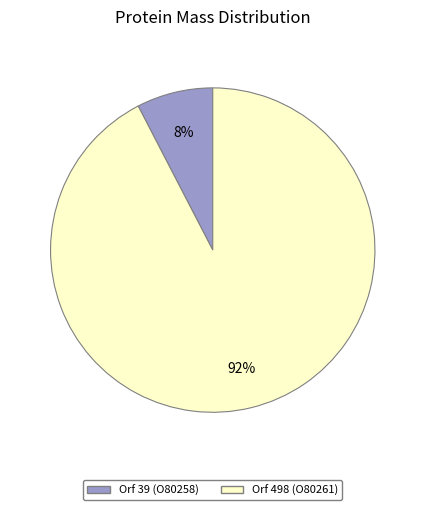

To the nearest percent, what is the average slice percentage?

50%